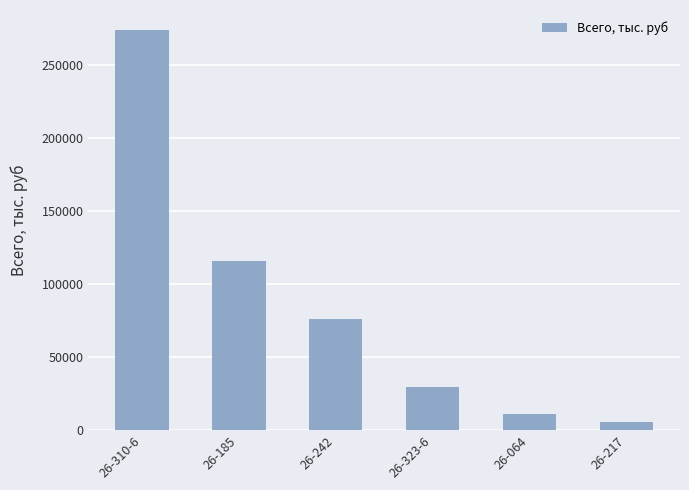

Between 26-242 and 26-185, which is larger?

26-185